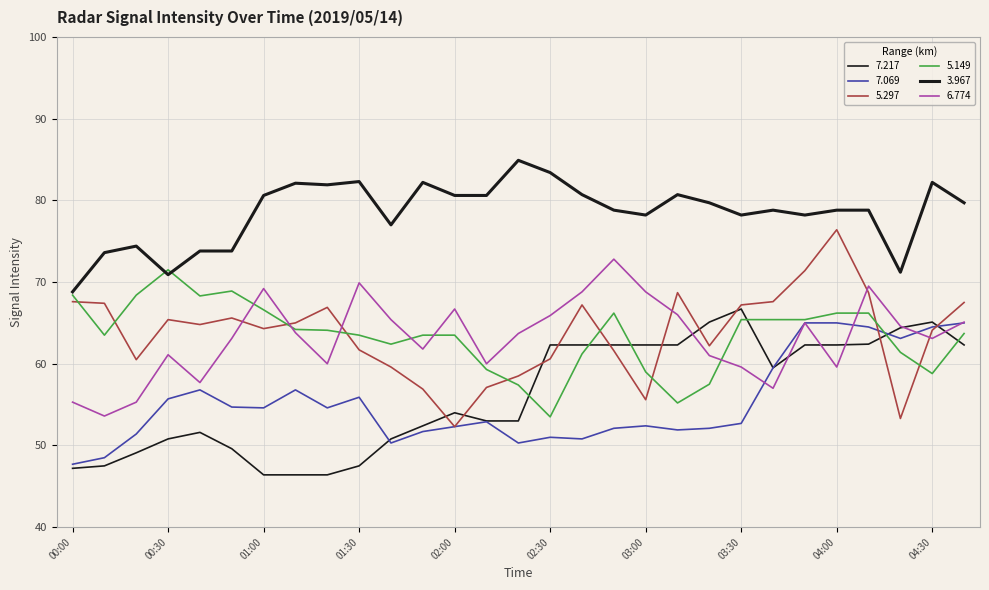

How many lines are shown in the chart?

6